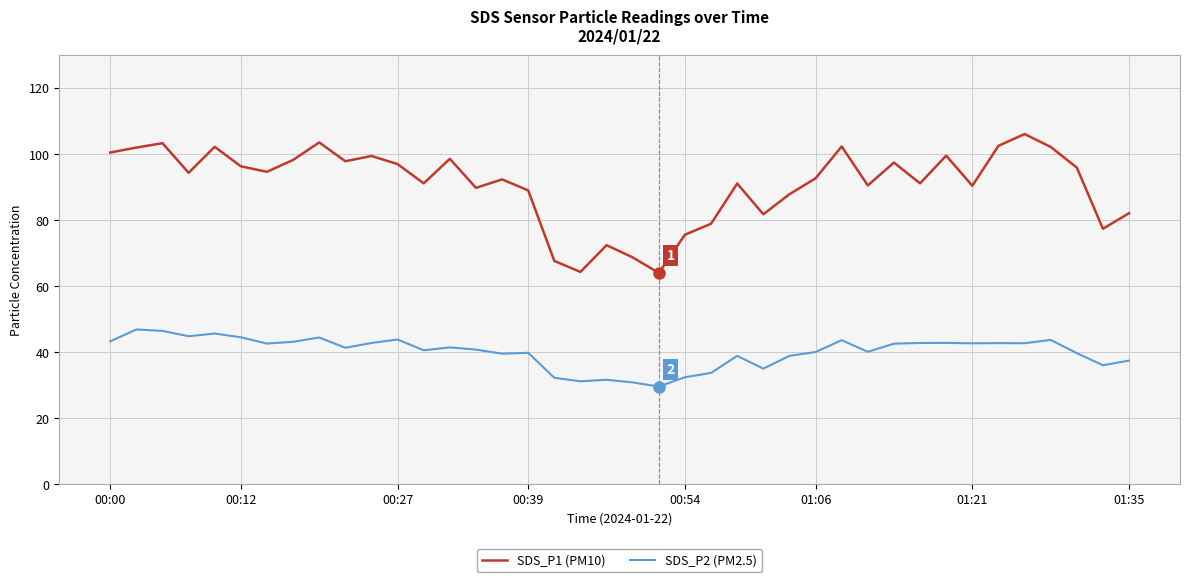

Count the number of categories in the chart.

40